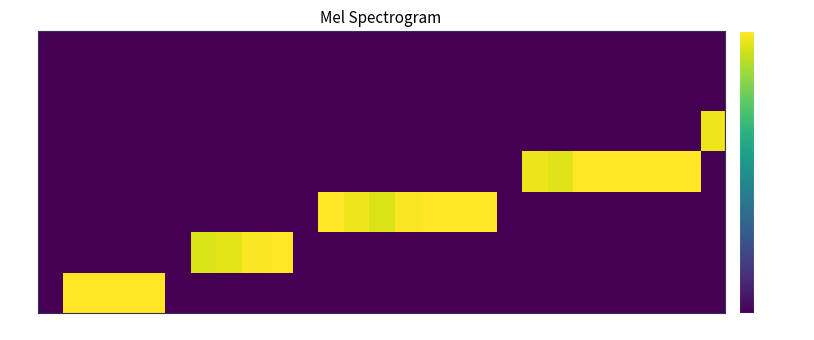

Reading right to left, list all the values displayed in this chart.

Mon: 27=-80.0	26=-80.0	25=-80.0	24=-80.0	23=-80.0	22=-80.0	21=-80.0	20=-80.0	19=-80.0	18=-80.0	17=-80.0	16=-80.0	15=-80.0	14=-80.0	13=-80.0	12=-80.0	11=-80.0	10=-80.0	9=-80.0	8=-80.0	7=-80.0	6=-80.0	5=-0.3	4=-0.0	3=-0.2	2=-0.2	1=-80.0
Tue: 27=-80.0	26=-80.0	25=-80.0	24=-80.0	23=-80.0	22=-80.0	21=-80.0	20=-80.0	19=-80.0	18=-80.0	17=-80.0	16=-80.0	15=-80.0	14=-80.0	13=-80.0	12=-80.0	11=-80.0	10=0.0	9=-0.3	8=-3.4	7=-4.3	6=-80.0	5=-80.0	4=-80.0	3=-80.0	2=-80.0	1=-80.0
Wed: 27=-80.0	26=-80.0	25=-80.0	24=-80.0	23=-80.0	22=-80.0	21=-80.0	20=-80.0	19=-80.0	18=-0.2	17=-0.1	16=-0.1	15=-0.4	14=-4.2	13=-2.2	12=-0.2	11=-80.0	10=-80.0	9=-80.0	8=-80.0	7=-80.0	6=-80.0	5=-80.0	4=-80.0	3=-80.0	2=-80.0	1=-80.0
Thu: 27=-80.0	26=-0.1	25=-0.2	24=-0.1	23=-0.1	22=-0.2	21=-4.0	20=-2.2	19=-80.0	18=-80.0	17=-80.0	16=-80.0	15=-80.0	14=-80.0	13=-80.0	12=-80.0	11=-80.0	10=-80.0	9=-80.0	8=-80.0	7=-80.0	6=-80.0	5=-80.0	4=-80.0	3=-80.0	2=-80.0	1=-80.0
Fri: 27=-2.1	26=-80.0	25=-80.0	24=-80.0	23=-80.0	22=-80.0	21=-80.0	20=-80.0	19=-80.0	18=-80.0	17=-80.0	16=-80.0	15=-80.0	14=-80.0	13=-80.0	12=-80.0	11=-80.0	10=-80.0	9=-80.0	8=-80.0	7=-80.0	6=-80.0	5=-80.0	4=-80.0	3=-80.0	2=-80.0	1=-80.0
Sat: 27=-80.0	26=-80.0	25=-80.0	24=-80.0	23=-80.0	22=-80.0	21=-80.0	20=-80.0	19=-80.0	18=-80.0	17=-80.0	16=-80.0	15=-80.0	14=-80.0	13=-80.0	12=-80.0	11=-80.0	10=-80.0	9=-80.0	8=-80.0	7=-80.0	6=-80.0	5=-80.0	4=-80.0	3=-80.0	2=-80.0	1=-80.0
Sun: 27=-80.0	26=-80.0	25=-80.0	24=-80.0	23=-80.0	22=-80.0	21=-80.0	20=-80.0	19=-80.0	18=-80.0	17=-80.0	16=-80.0	15=-80.0	14=-80.0	13=-80.0	12=-80.0	11=-80.0	10=-80.0	9=-80.0	8=-80.0	7=-80.0	6=-80.0	5=-80.0	4=-80.0	3=-80.0	2=-80.0	1=-80.0